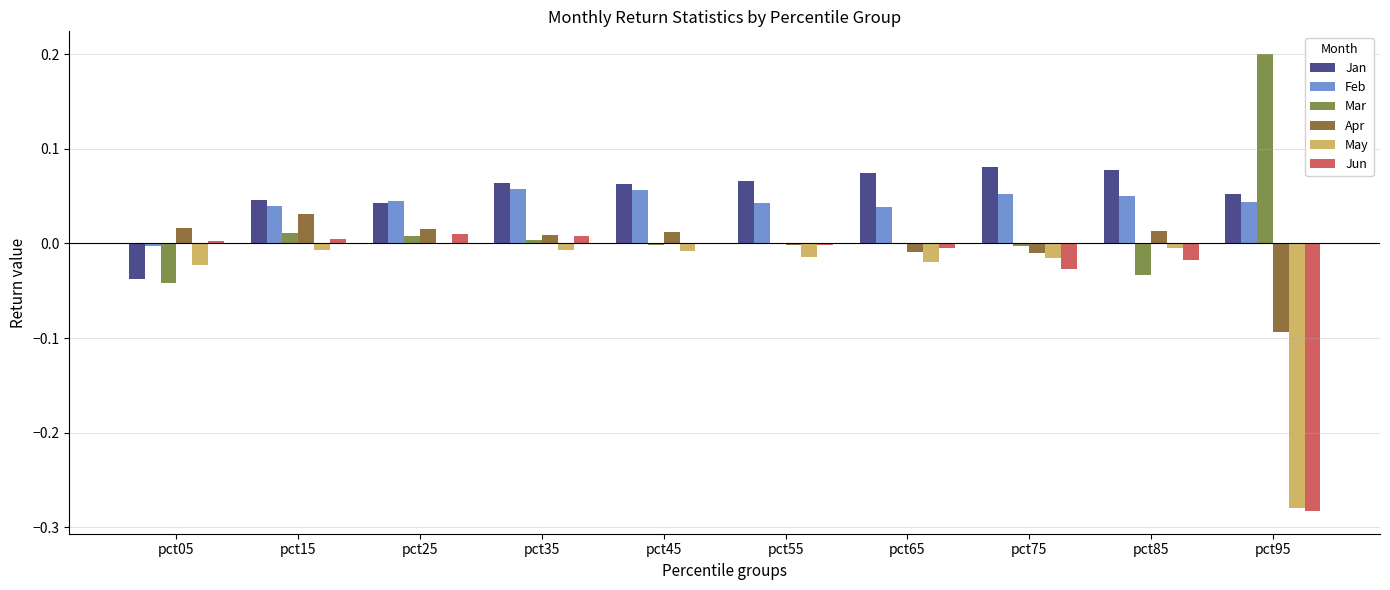

Which series has the largest range (max minus min)?

Jun